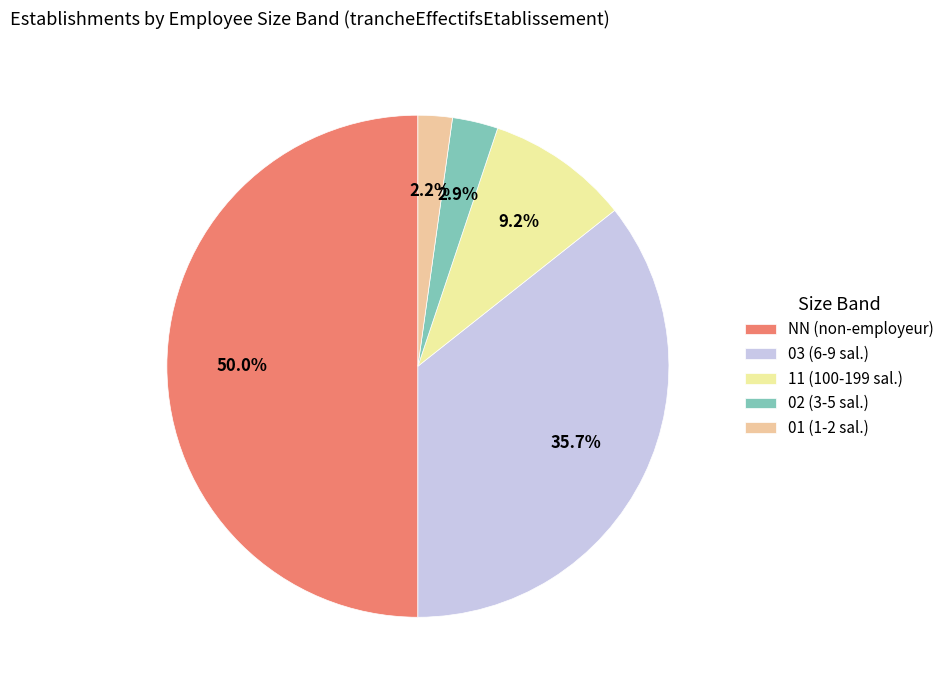

How many segments does this pie chart have?

5